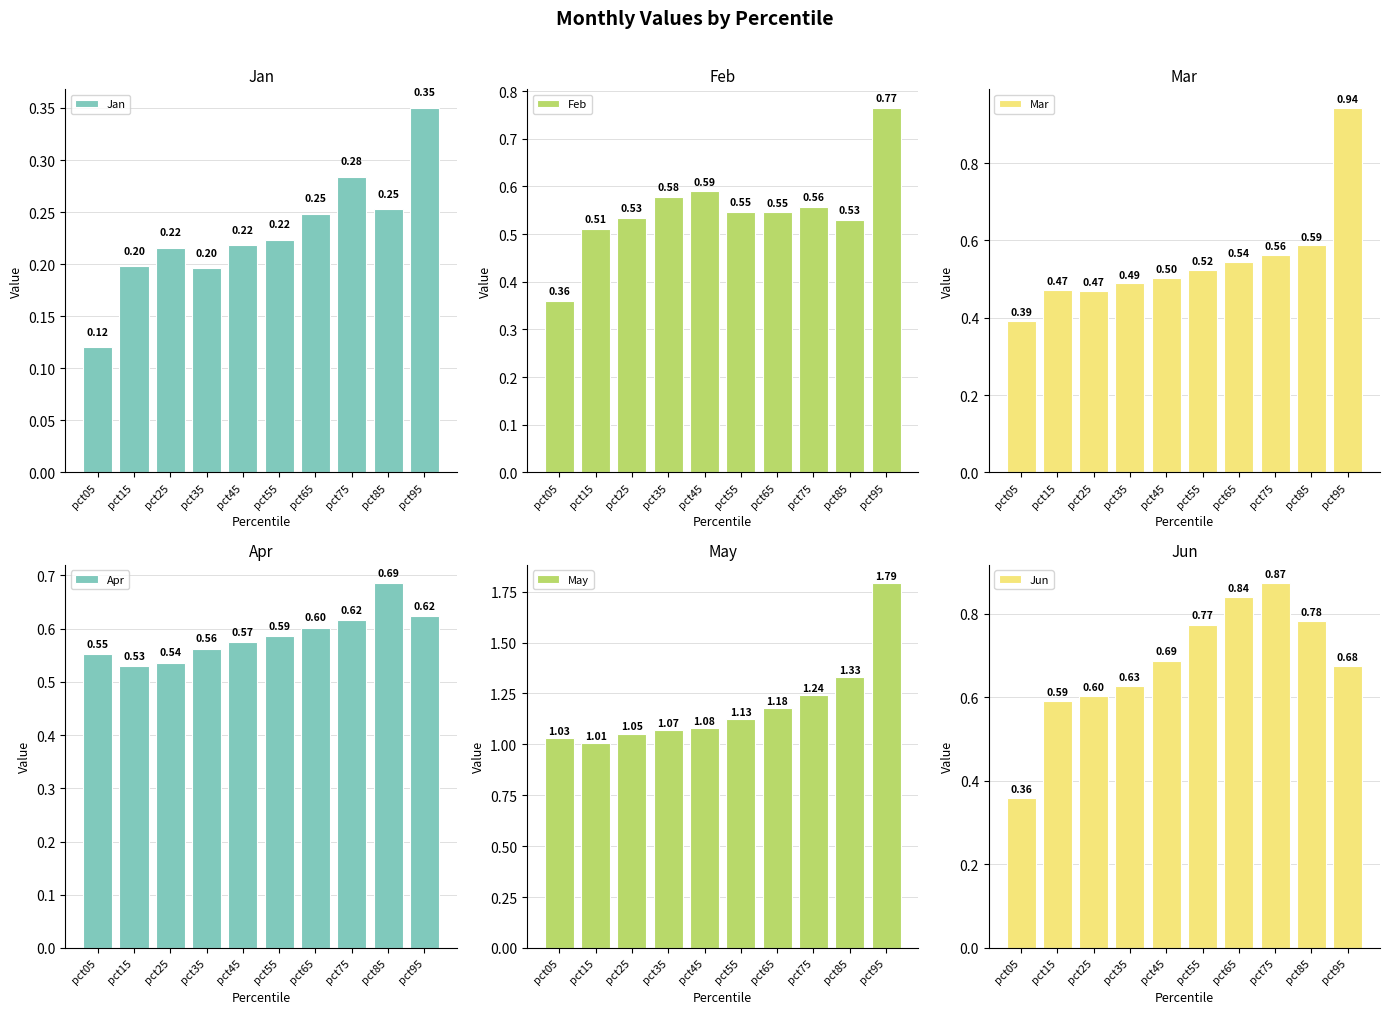

What is the difference between the second highest and second lowest values in the Mar series?

0.1